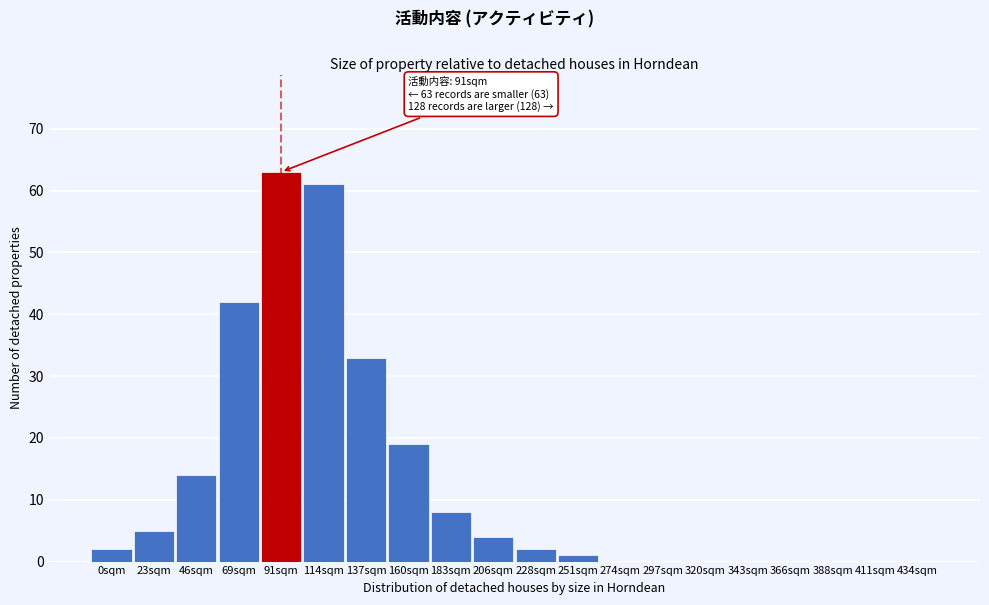

Reading right to left, transcribe all the data shown in this chart.

434sqm=0	411sqm=0	388sqm=0	366sqm=0	343sqm=0	320sqm=0	297sqm=0	274sqm=0	251sqm=1	228sqm=2	206sqm=4	183sqm=8	160sqm=19	137sqm=33	114sqm=61	91sqm=63	69sqm=42	46sqm=14	23sqm=5	0sqm=2